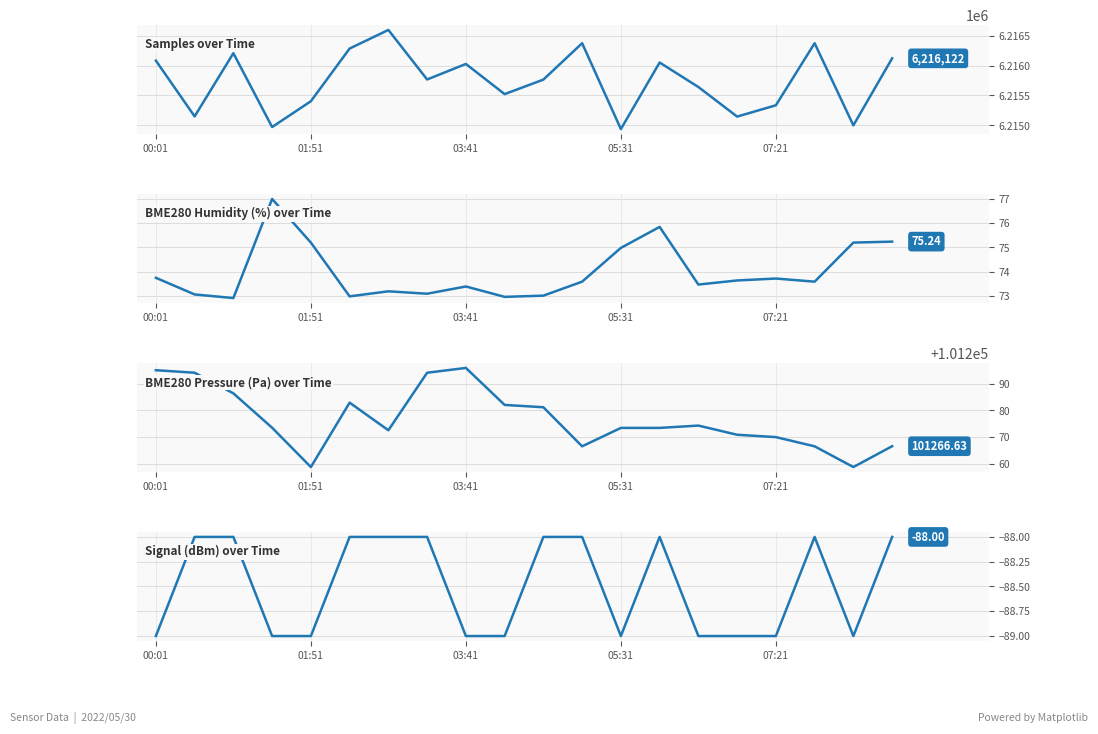

Which series has the largest range (max minus min)?

Samples